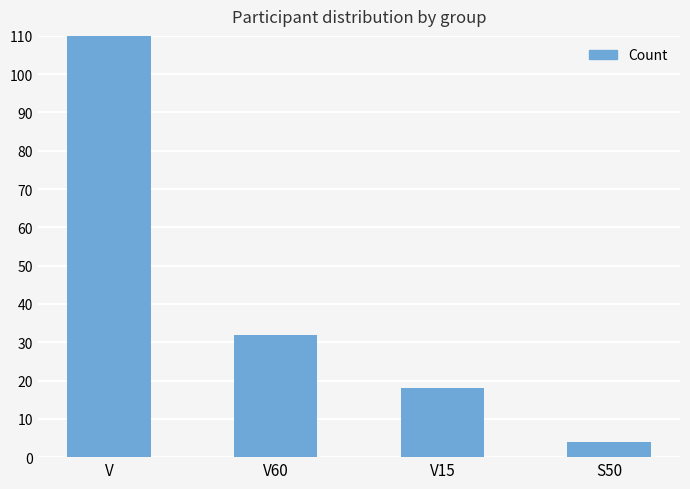

What is the minimum value shown in the chart?

4